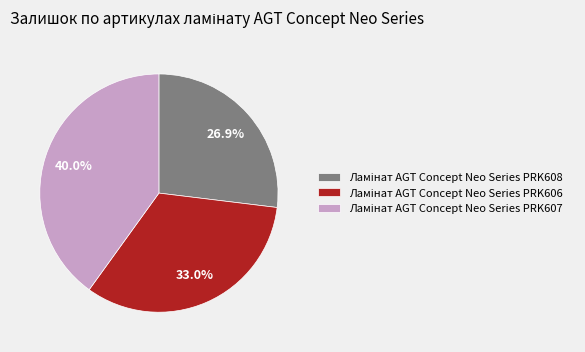

Is there any slice that represents more than half of the pie?

No